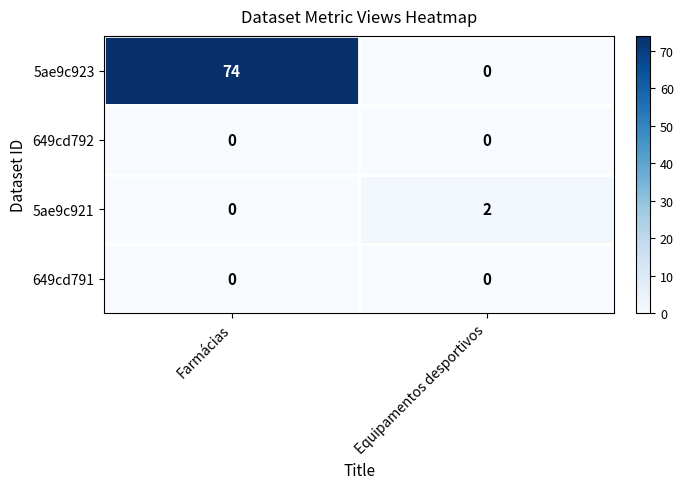

At which category is the sum across all series the highest?

Farmácias